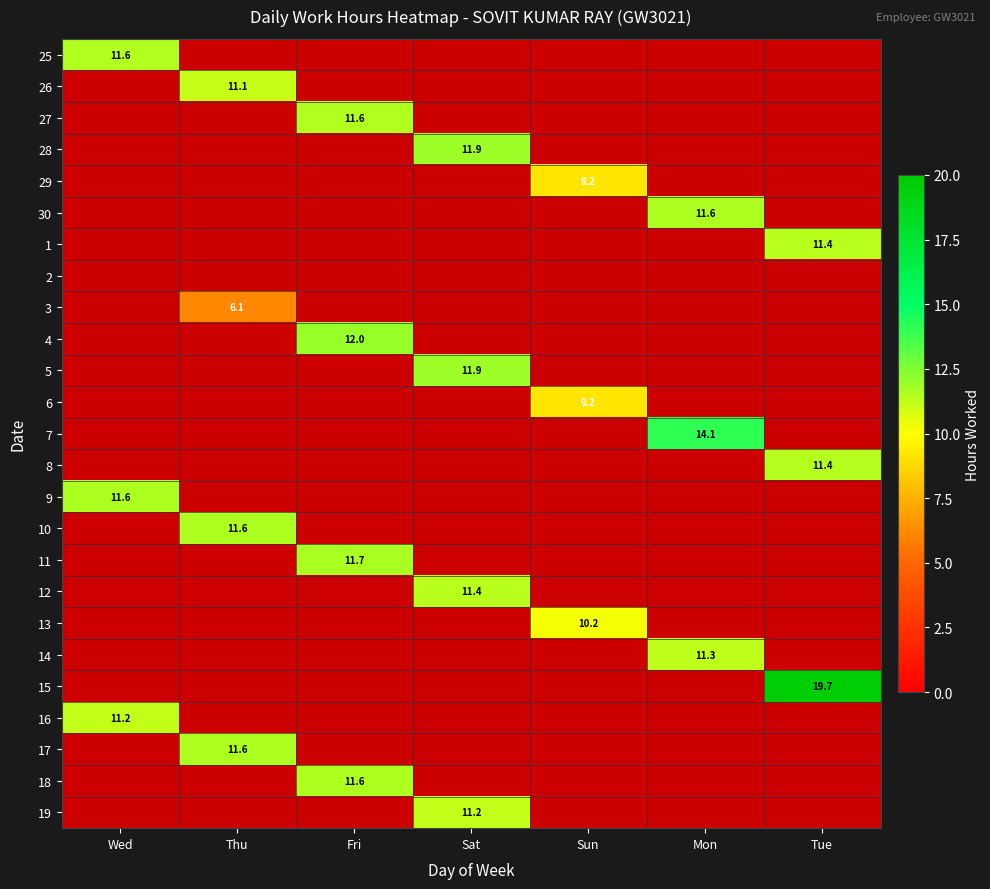

The 29 series shows 9.2 at Sun. True or false?

True